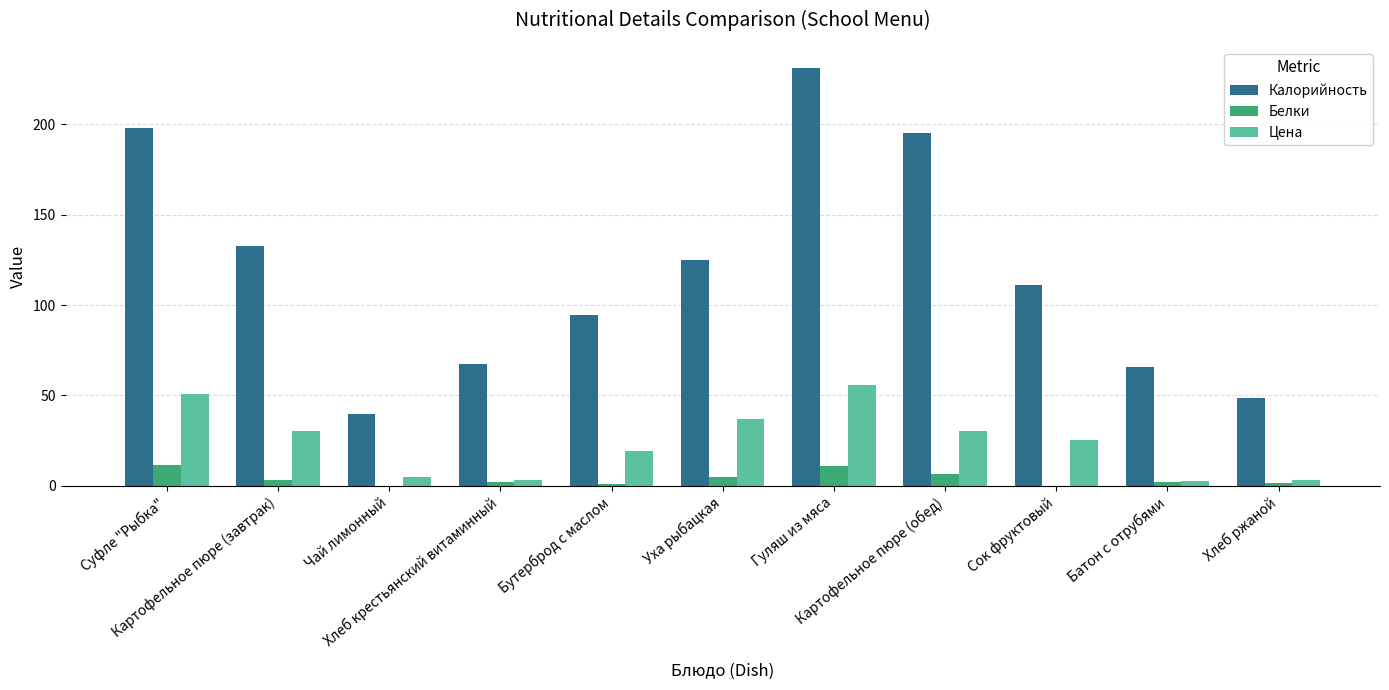

The value of Калорийность at Уха рыбацкая is 61.0. True or false?

False